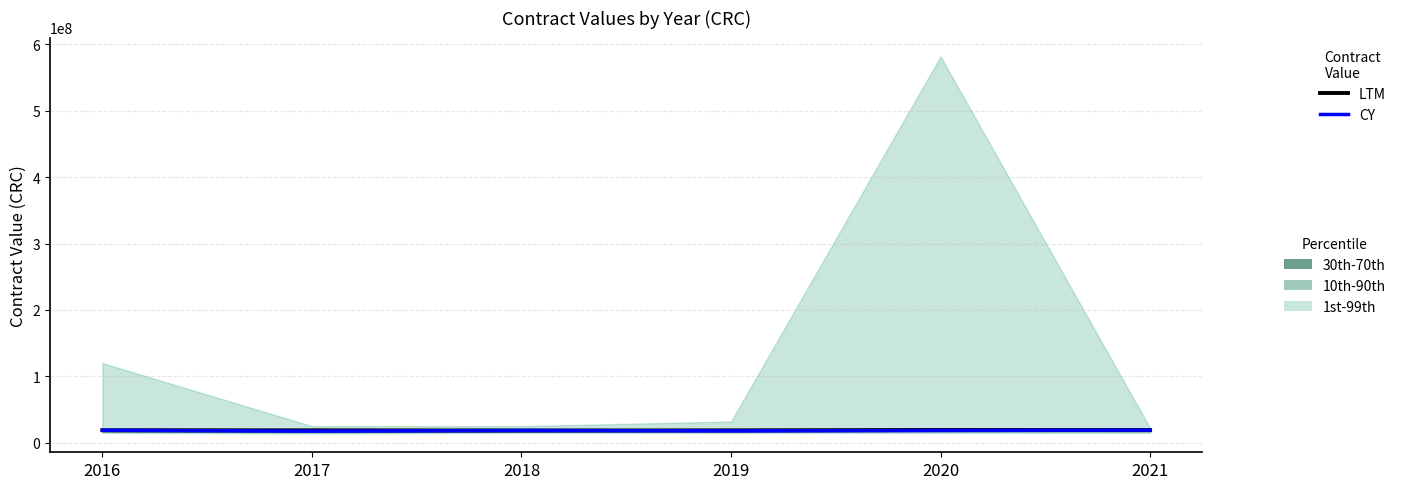

Where is the first local minimum for LTM?

2018